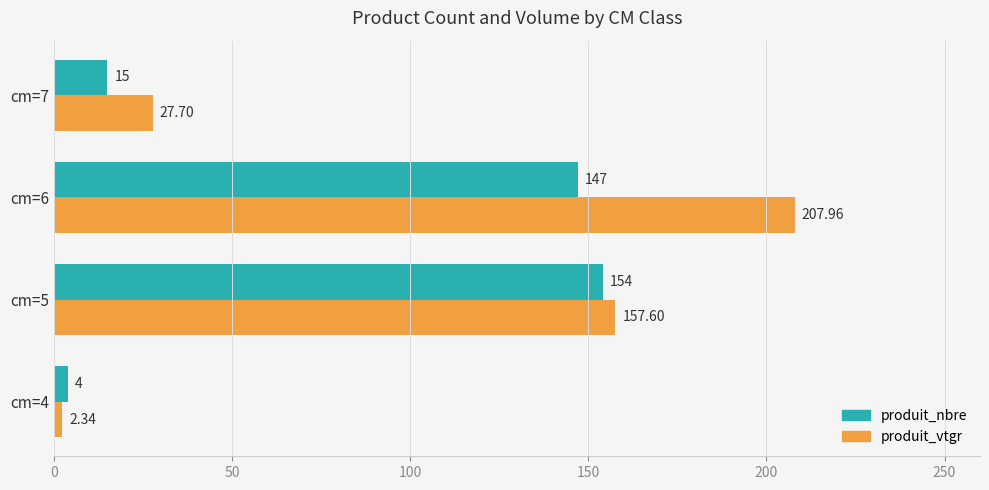

What is the average value of the produit_nbre series?

80.0